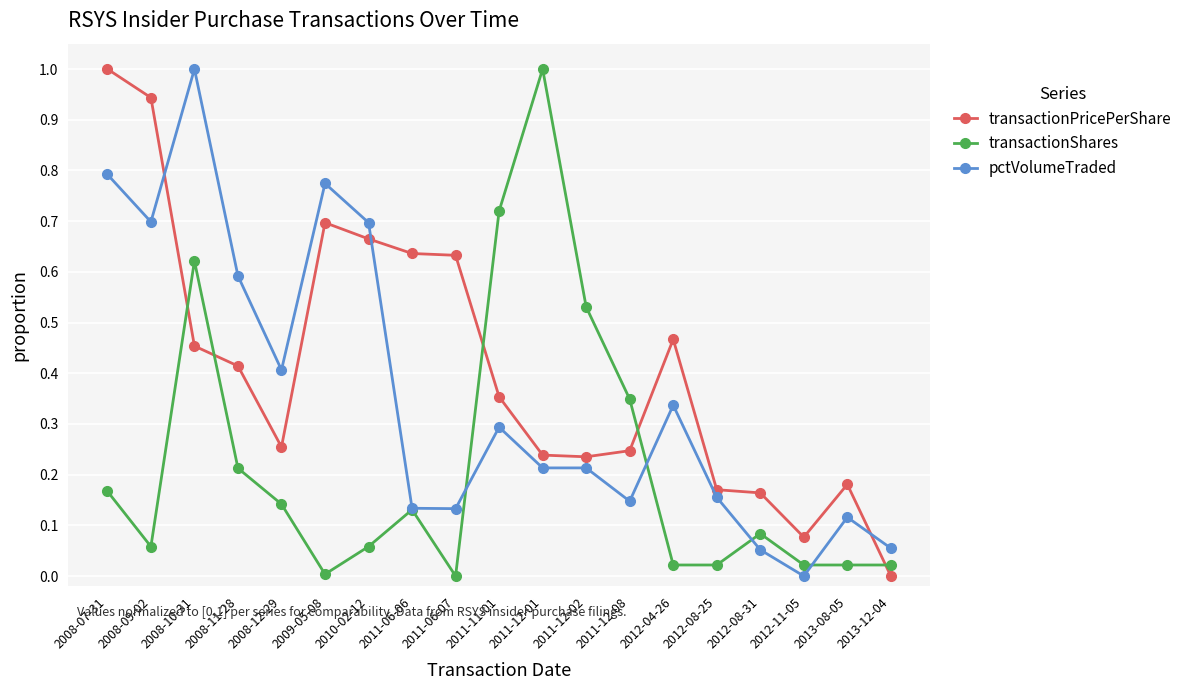

True or false: pctVolumeTraded has more than 1 interior local peaks.

True